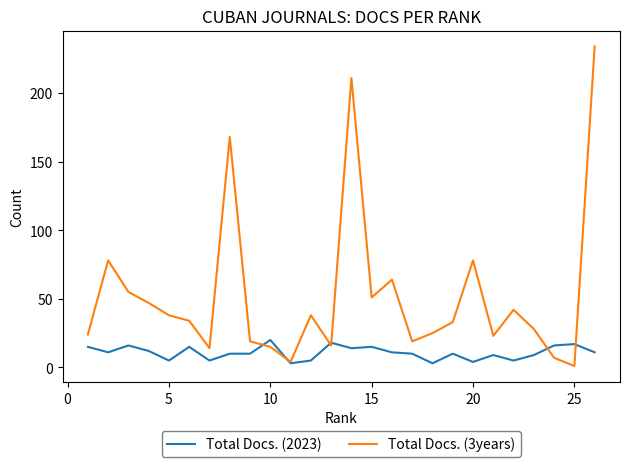

What is the maximum value shown in the chart?

234